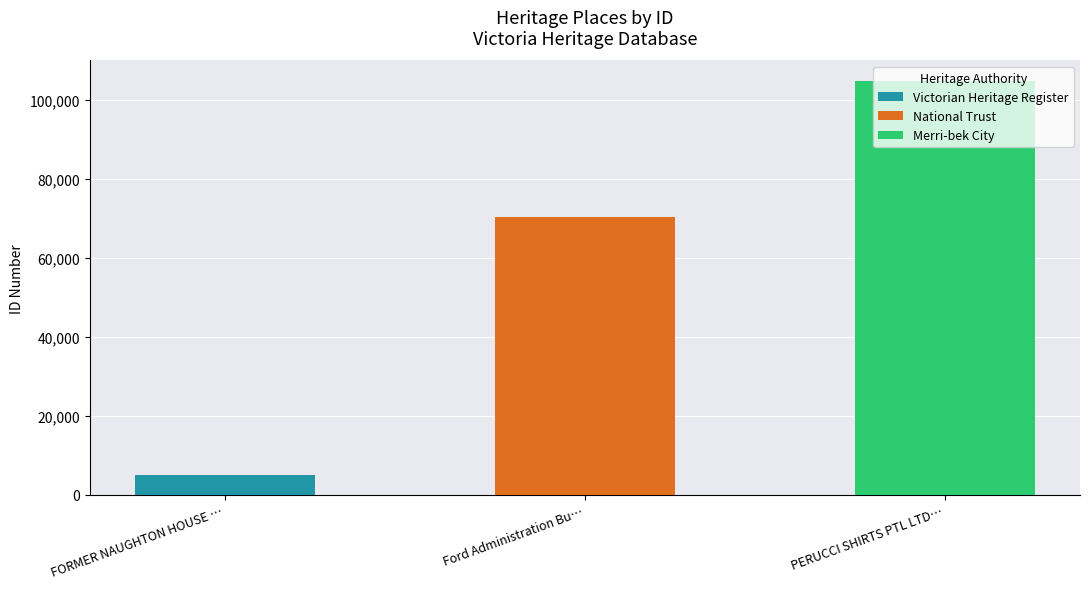

What is the change in value from FORMER NAUGHTON HOUSE … to PERUCCI SHIRTS PTL LTD…?

+99600